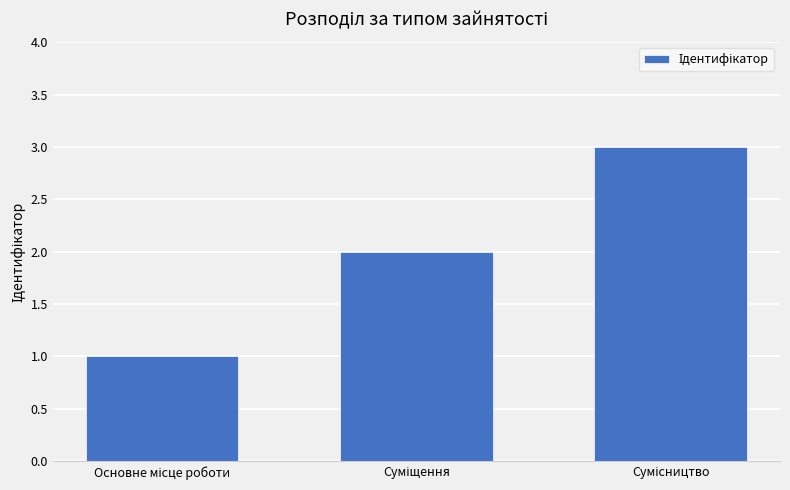

Are the bars grouped side by side (vs. stacked)?

No